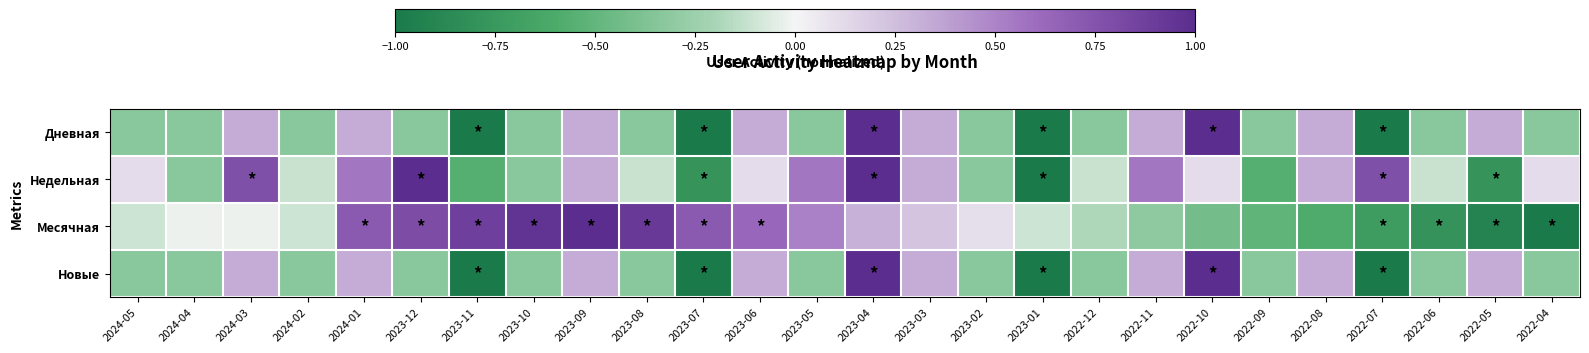

What is the spread (max minus min) of values at 2023-09?

0.7